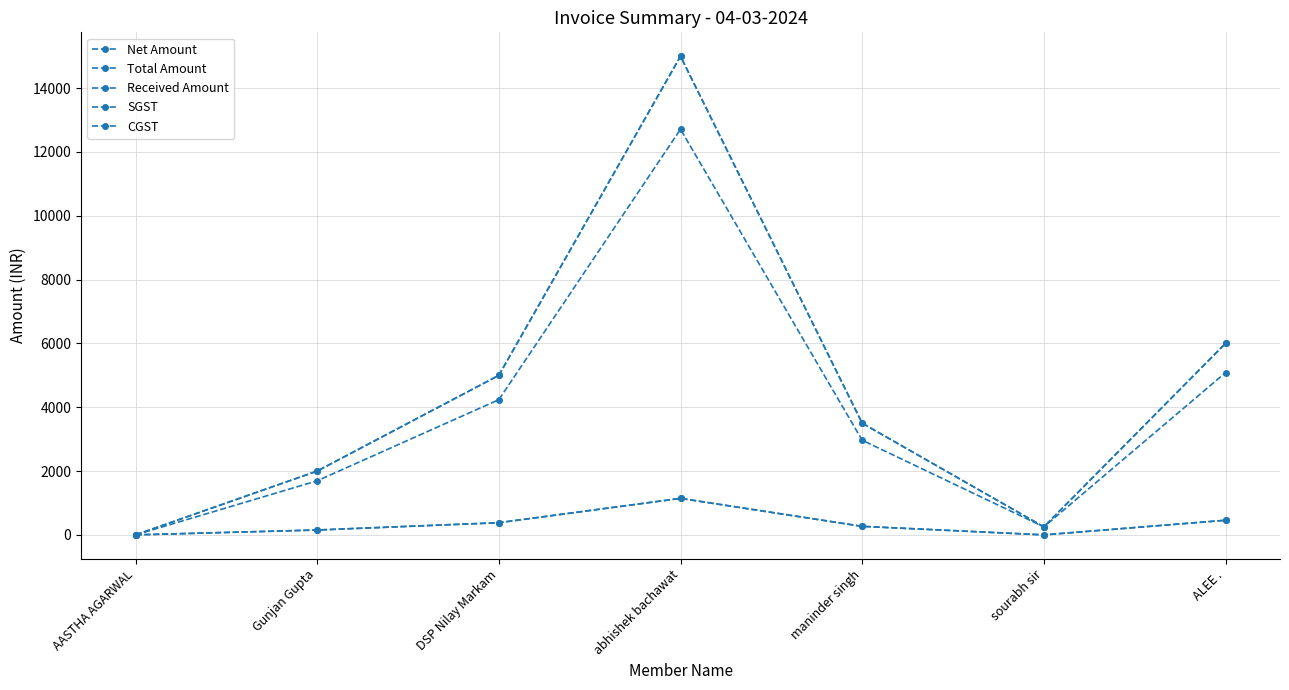

What is the label of the 6th point from the left?

sourabh sir